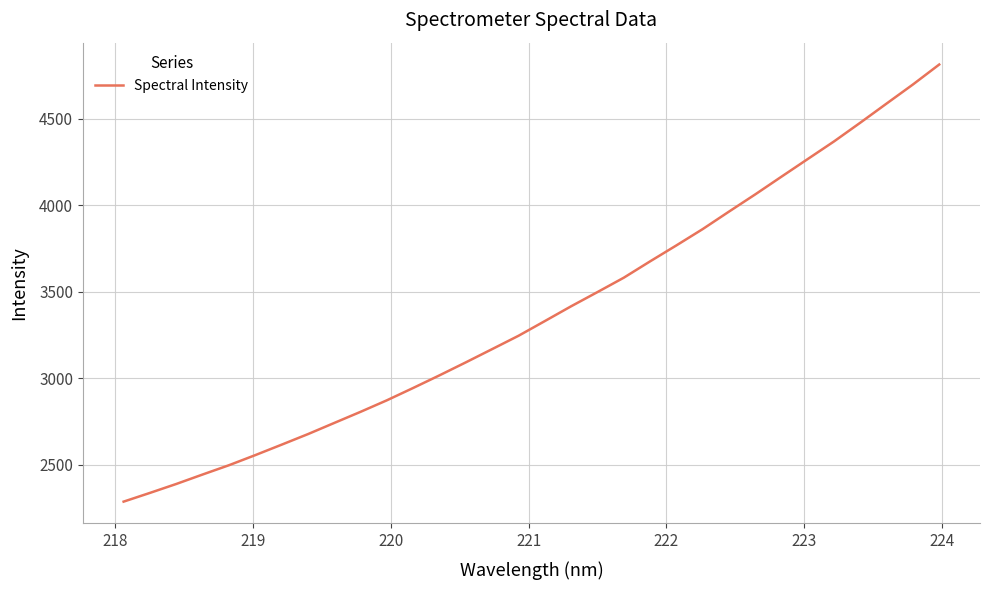

What is the minimum value shown in the chart?

2287.7